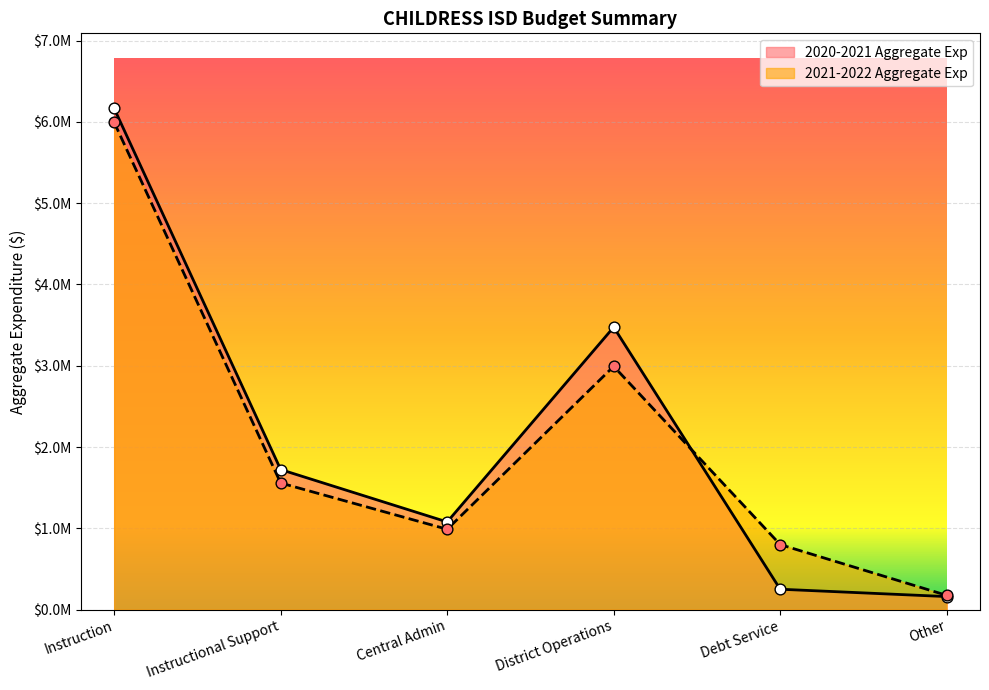

Which series has the widest spread of Y values?

2020-2021 Aggregate Exp